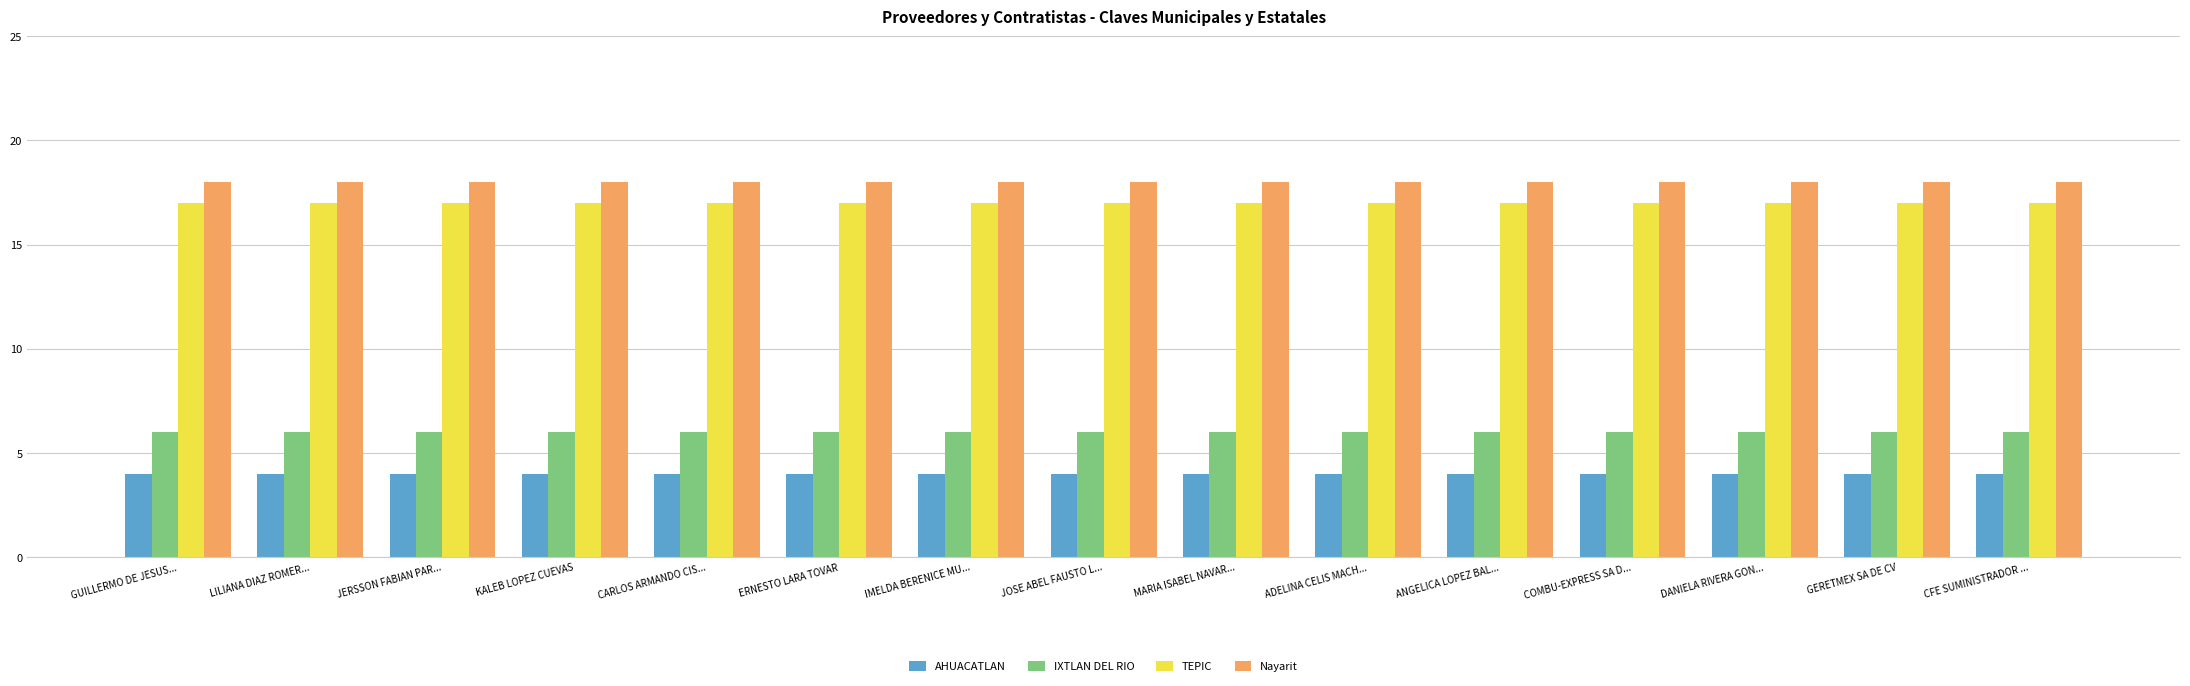

What is the highest value of the IXTLAN DEL RIO series?

6